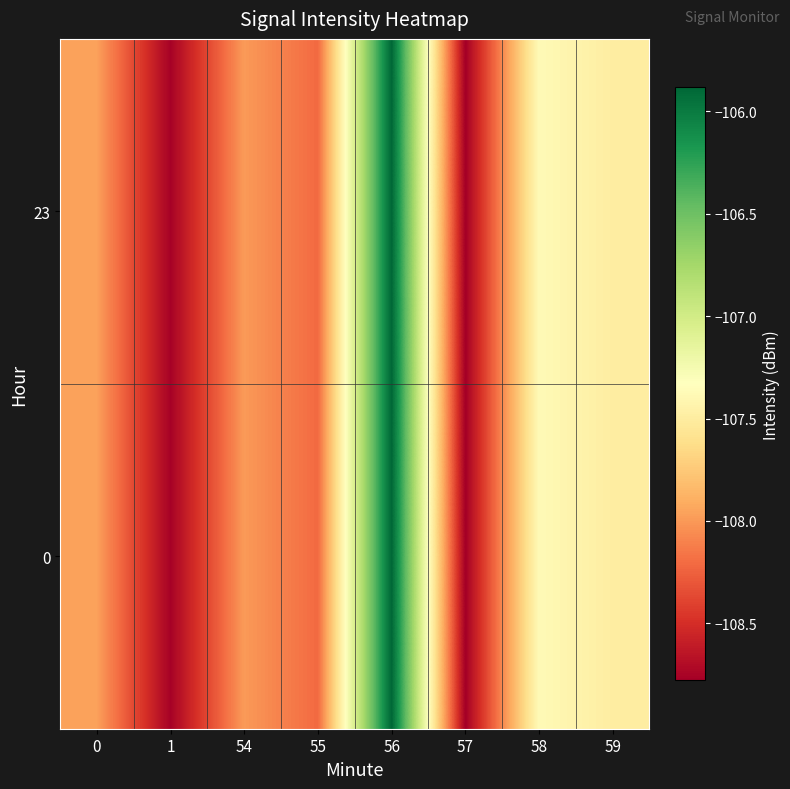

Reading left to right, list all the values displayed in this chart.

0: 0=-108.0	1=-108.8	54=-108.0	55=-108.2	56=-105.9	57=-108.8	58=-107.4	59=-107.5
23: 0=-108.0	1=-108.8	54=-108.0	55=-108.2	56=-105.9	57=-108.8	58=-107.4	59=-107.5